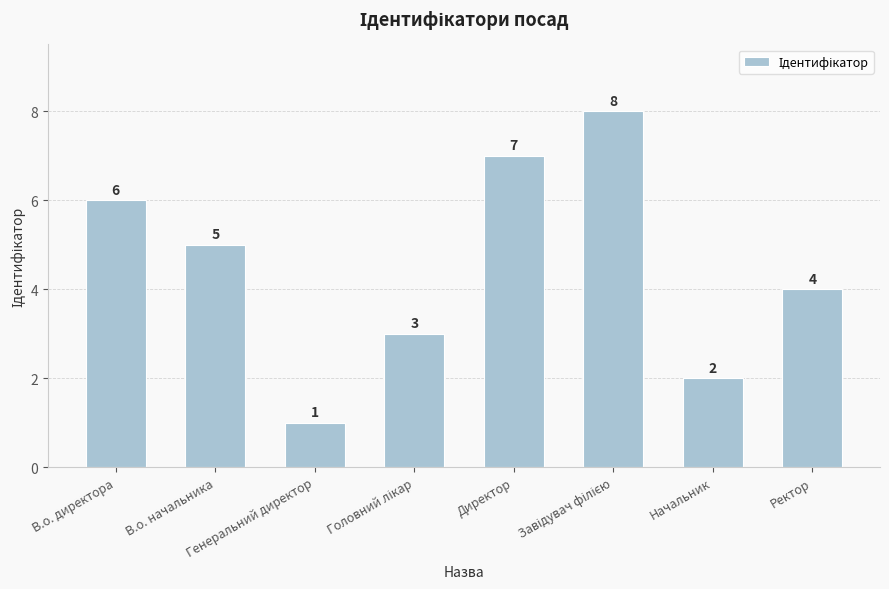

At which label does the data first exceed 5?

В.о. директора